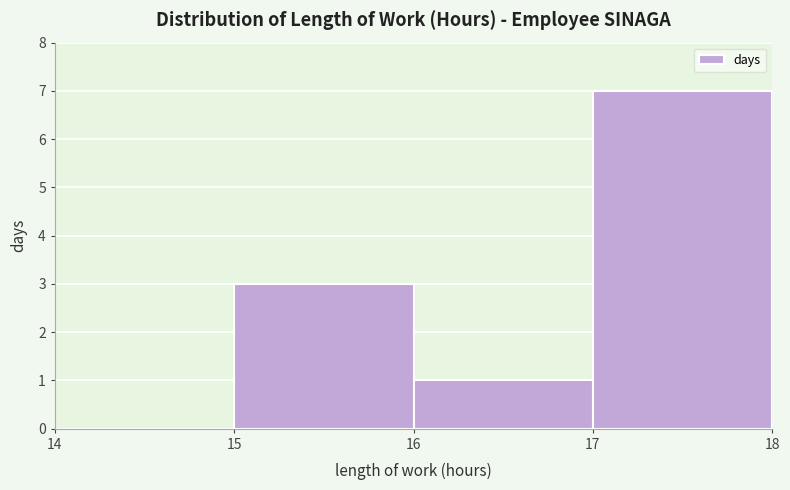

Reading left to right, transcribe this chart: for each bar, give the range it covers on the x-axis and its height. The values are not printed on the chart, so give them approximately, as read against the axis.

14 to 15: 0
15 to 16: 3
16 to 17: 1
17 to 18: 7